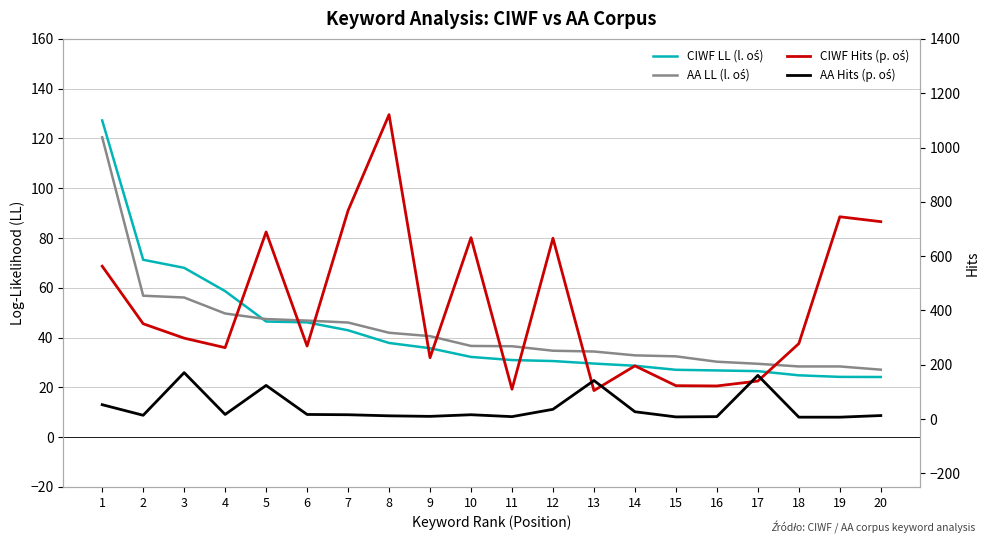

List the labels in order of CIWF LL (l. oś) value, smallest first.

20, 19, 18, 17, 16, 15, 14, 13, 12, 11, 10, 9, 8, 7, 6, 5, 4, 3, 2, 1